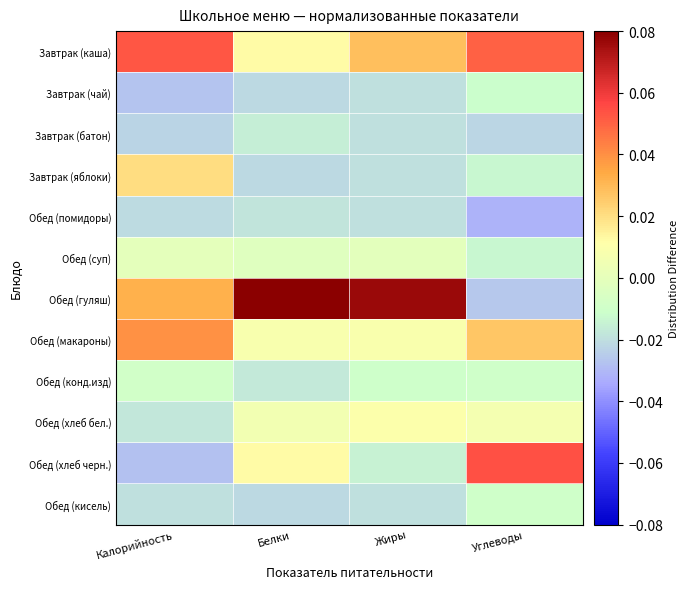

Reading left to right, list all the values displayed in this chart.

Завтрак (каша): Калорийность=0.1	Белки=0.0	Жиры=0.0	Углеводы=0.1
Завтрак (чай): Калорийность=-0.0	Белки=-0.0	Жиры=-0.0	Углеводы=-0.0
Завтрак (батон): Калорийность=-0.0	Белки=-0.0	Жиры=-0.0	Углеводы=-0.0
Завтрак (яблоки): Калорийность=0.0	Белки=-0.0	Жиры=-0.0	Углеводы=-0.0
Обед (помидоры): Калорийность=-0.0	Белки=-0.0	Жиры=-0.0	Углеводы=-0.0
Обед (суп): Калорийность=-0.0	Белки=-0.0	Жиры=-0.0	Углеводы=-0.0
Обед (гуляш): Калорийность=0.0	Белки=0.1	Жиры=0.1	Углеводы=-0.0
Обед (макароны): Калорийность=0.0	Белки=0.0	Жиры=0.0	Углеводы=0.0
Обед (конд.изд): Калорийность=-0.0	Белки=-0.0	Жиры=-0.0	Углеводы=-0.0
Обед (хлеб бел.): Калорийность=-0.0	Белки=0.0	Жиры=0.0	Углеводы=0.0
Обед (хлеб черн.): Калорийность=-0.0	Белки=0.0	Жиры=-0.0	Углеводы=0.1
Обед (кисель): Калорийность=-0.0	Белки=-0.0	Жиры=-0.0	Углеводы=-0.0